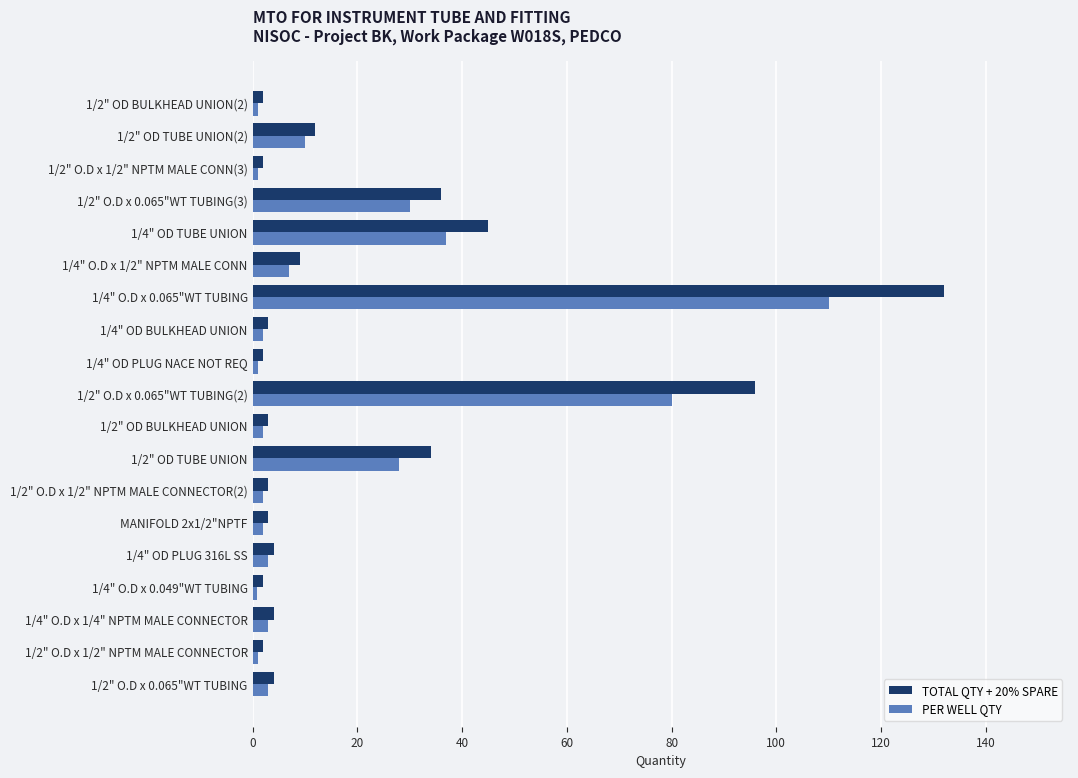

The TOTAL QTY + 20% SPARE series shows 2.0 at 1/4" OD PLUG NACE NOT REQ. True or false?

True